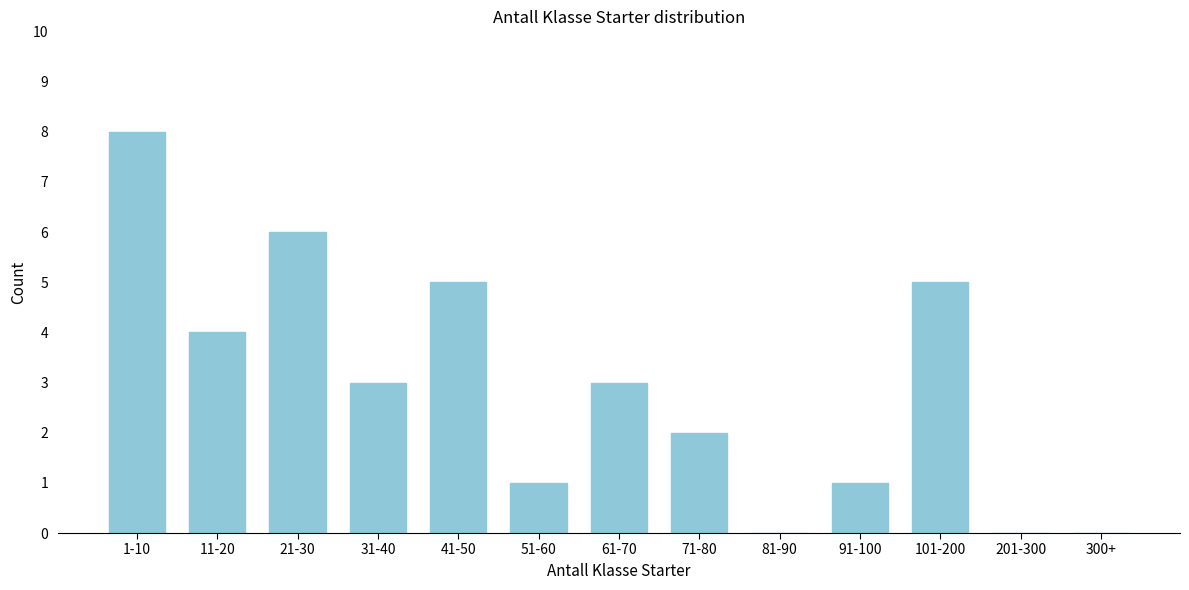

Reading left to right, what are all the values shown in this chart?

1-10=8	11-20=4	21-30=6	31-40=3	41-50=5	51-60=1	61-70=3	71-80=2	81-90=0	91-100=1	101-200=5	201-300=0	300+=0